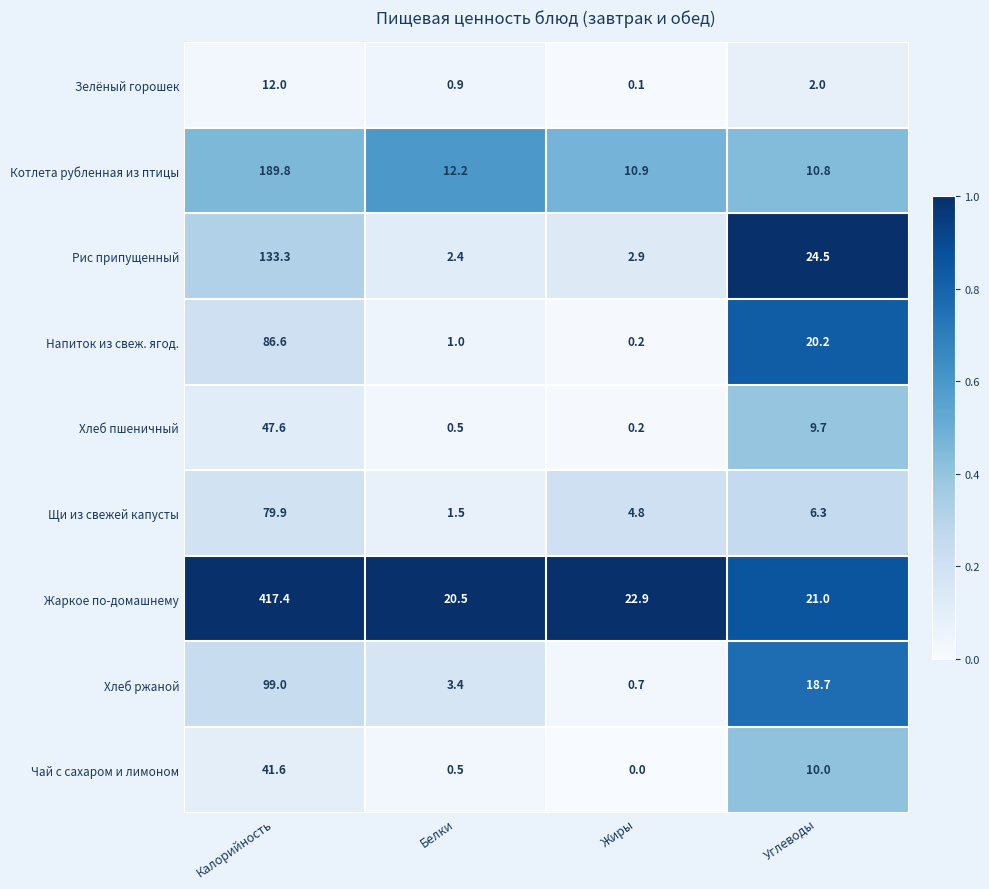

What is the difference between the maximum and minimum values in the Хлеб ржаной series?

98.3